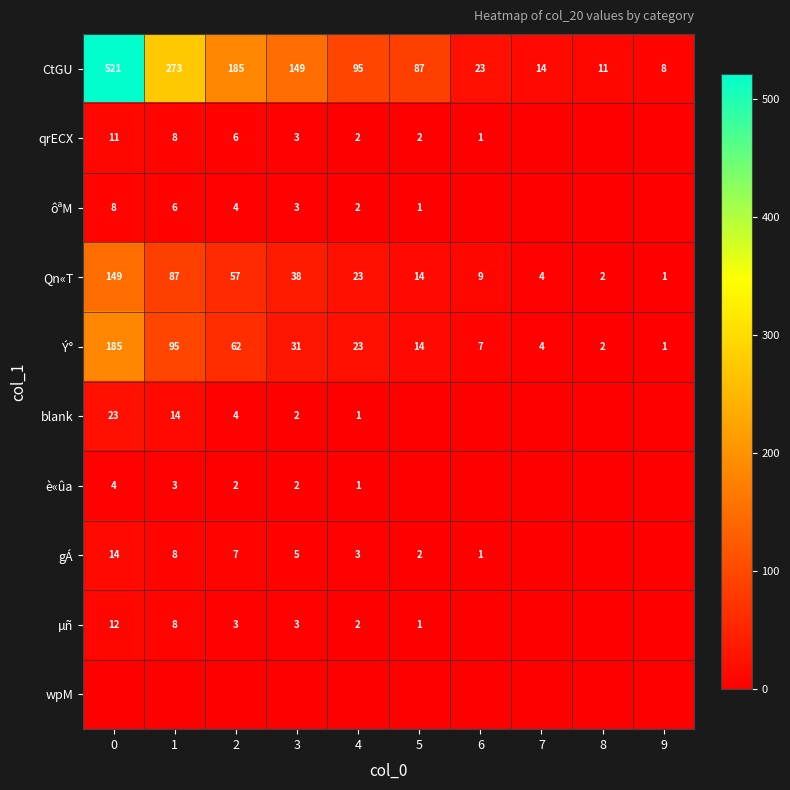

How many distinct data groups are displayed?

10